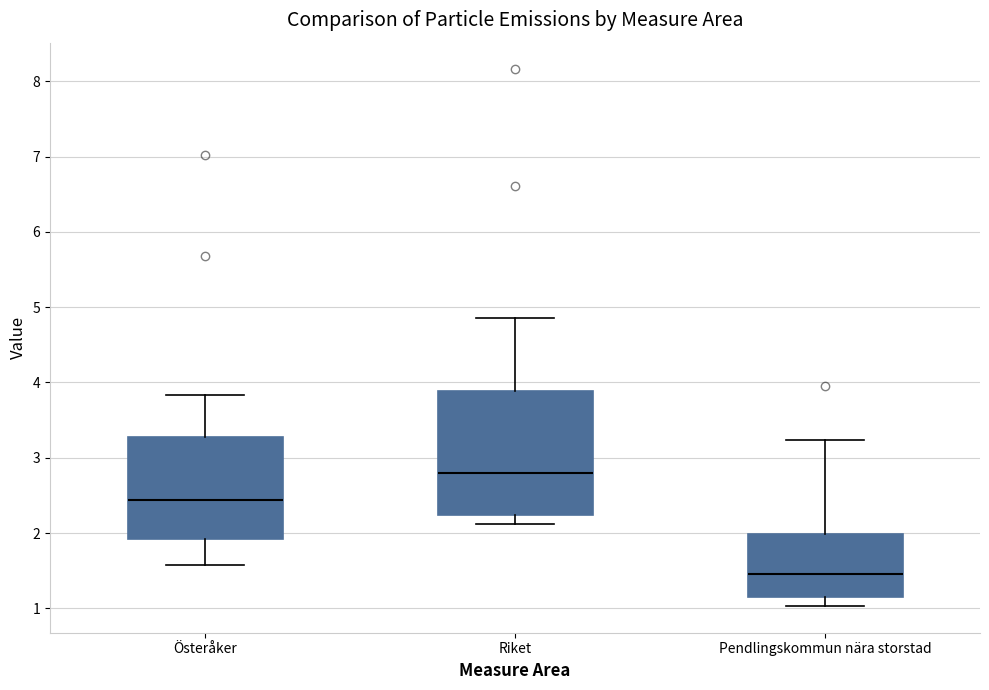

Where does the lower whisker of the box for Österåker end on the y-axis? The values are not printed on the chart, so give them approximately, as read against the axis.

1.6